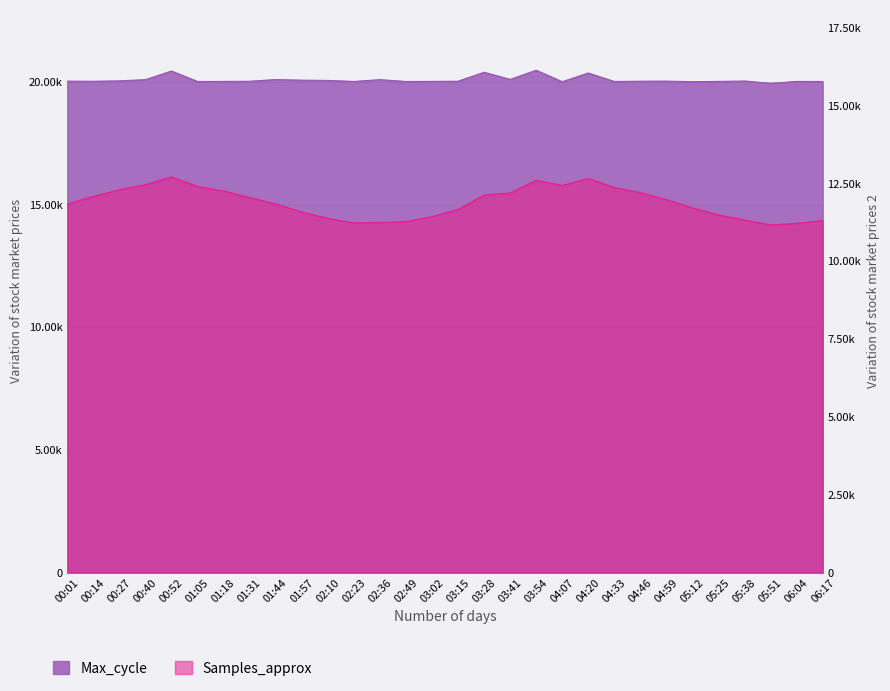

Reading left to right, transcribe all the data shown in this chart.

00:01=20044	00:14=20040	00:27=20057	00:40=20105	00:52=20457	01:05=20030	01:18=20033	01:31=20040	01:44=20109	01:57=20084	02:10=20073	02:23=20032	02:36=20105	02:49=20030	03:02=20034	03:15=20041	03:28=20407	03:41=20116	03:54=20489	04:07=20021	04:20=20376	04:33=20030	04:46=20042	04:59=20045	05:12=20022	05:25=20033	05:38=20050	05:51=19955	06:04=20033	06:17=20029